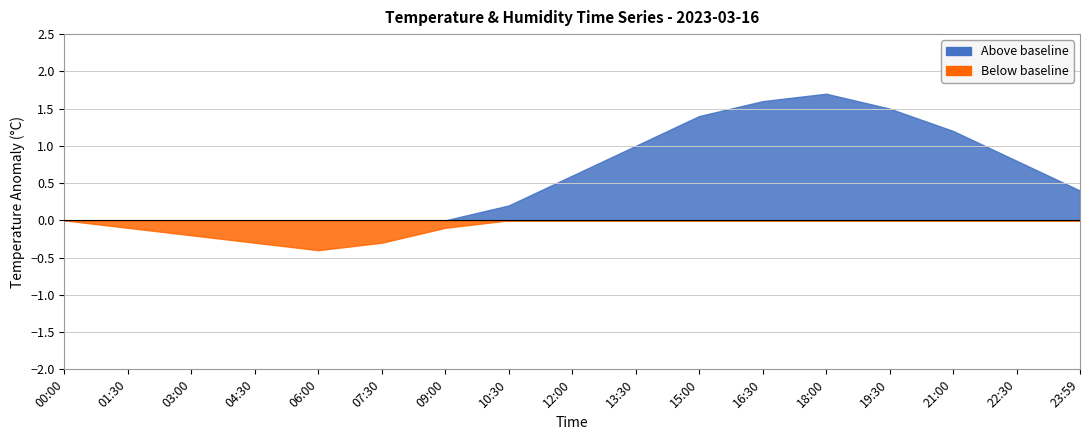

What is the difference between the temperature values at 19:30 and 23:59?

1.1